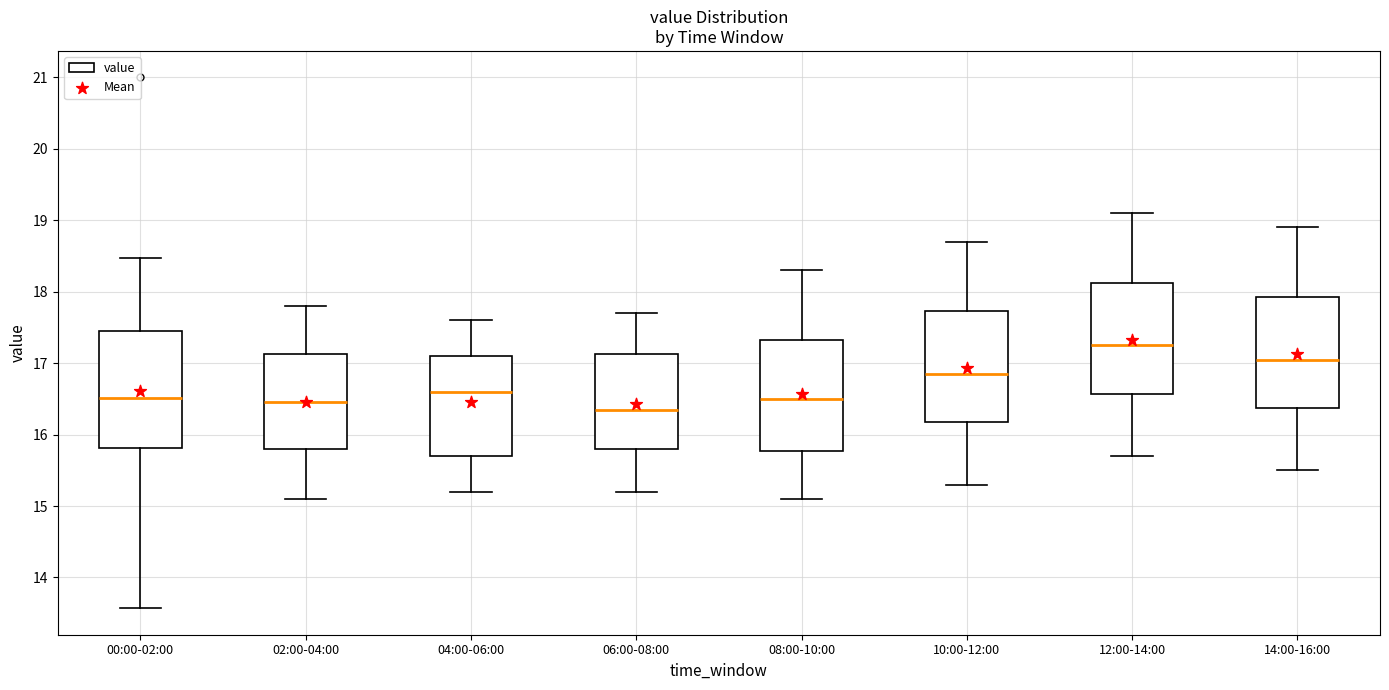

Reading left to right, transcribe this box plot: for each box, give where its median line is, the range the box spans, and where its two whiskers end, as read against the y-axis. The values are not printed on the chart, so give them approximately, as read against the axis.

00:00-02:00: median 16.5, box 15.8 to 17.4, whiskers 13.6 to 18.5
02:00-04:00: median 16.5, box 15.8 to 17.1, whiskers 15.1 to 17.8
04:00-06:00: median 16.6, box 15.7 to 17.1, whiskers 15.2 to 17.6
06:00-08:00: median 16.4, box 15.8 to 17.1, whiskers 15.2 to 17.7
08:00-10:00: median 16.5, box 15.8 to 17.3, whiskers 15.1 to 18.3
10:00-12:00: median 16.9, box 16.2 to 17.7, whiskers 15.3 to 18.7
12:00-14:00: median 17.3, box 16.6 to 18.1, whiskers 15.7 to 19.1
14:00-16:00: median 17.1, box 16.4 to 17.9, whiskers 15.5 to 18.9